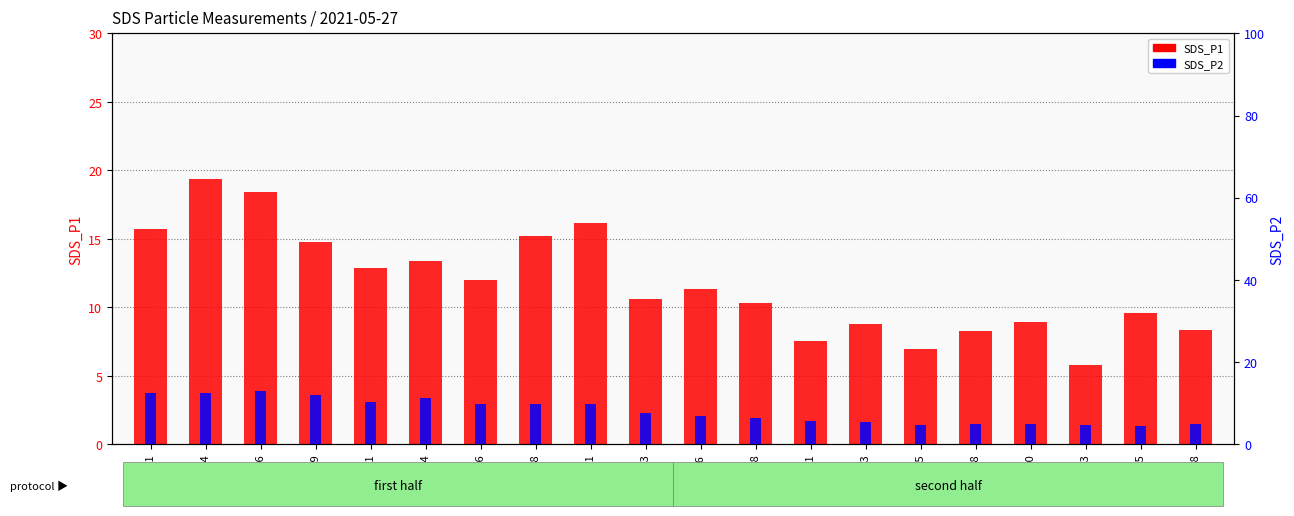

What are all the series names shown in the legend?

SDS_P1, SDS_P2